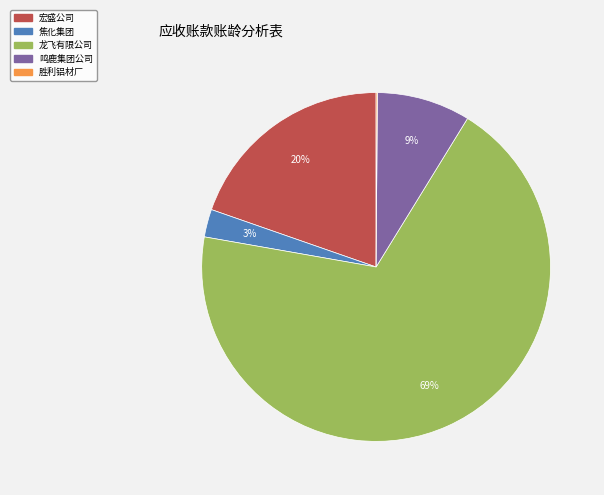

Is it true that 鸣鹿集团公司 is 9% of the pie?

True